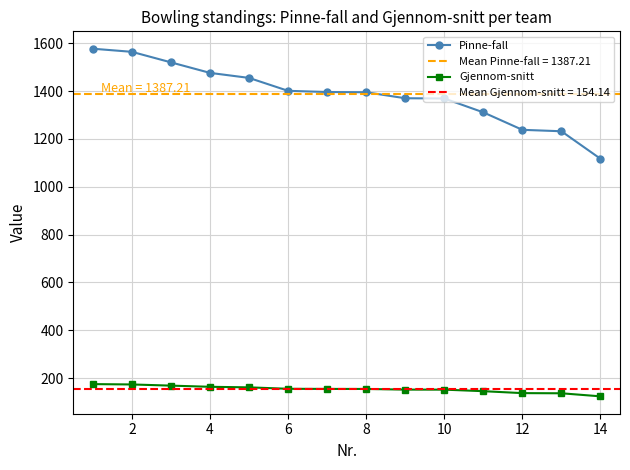

Reading right to left, what are all the values shown in this chart?

Pinne-fall: 1117.0	1232.0	1238.0	1311.0	1369.0	1370.0	1395.0	1396.0	1401.0	1455.0	1476.0	1520.0	1564.0	1577.0
Gjennom-snitt: 124.1	136.9	137.6	145.7	152.1	152.2	155.0	155.1	155.7	161.7	164.0	168.9	173.8	175.2